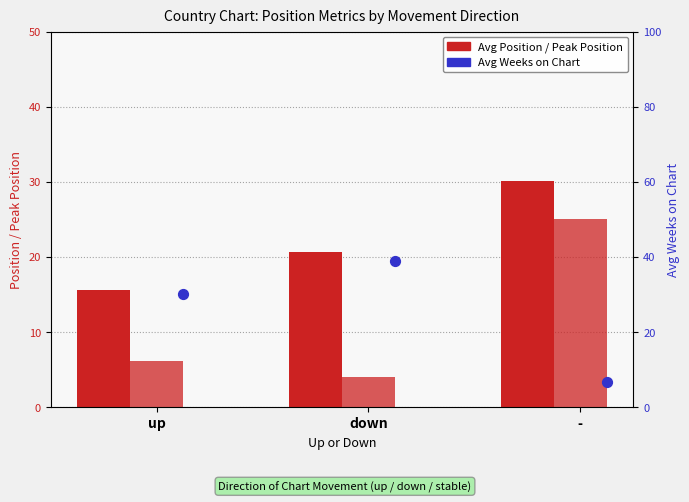

Which series reaches the maximum Y coordinate?

Avg Weeks on Chart